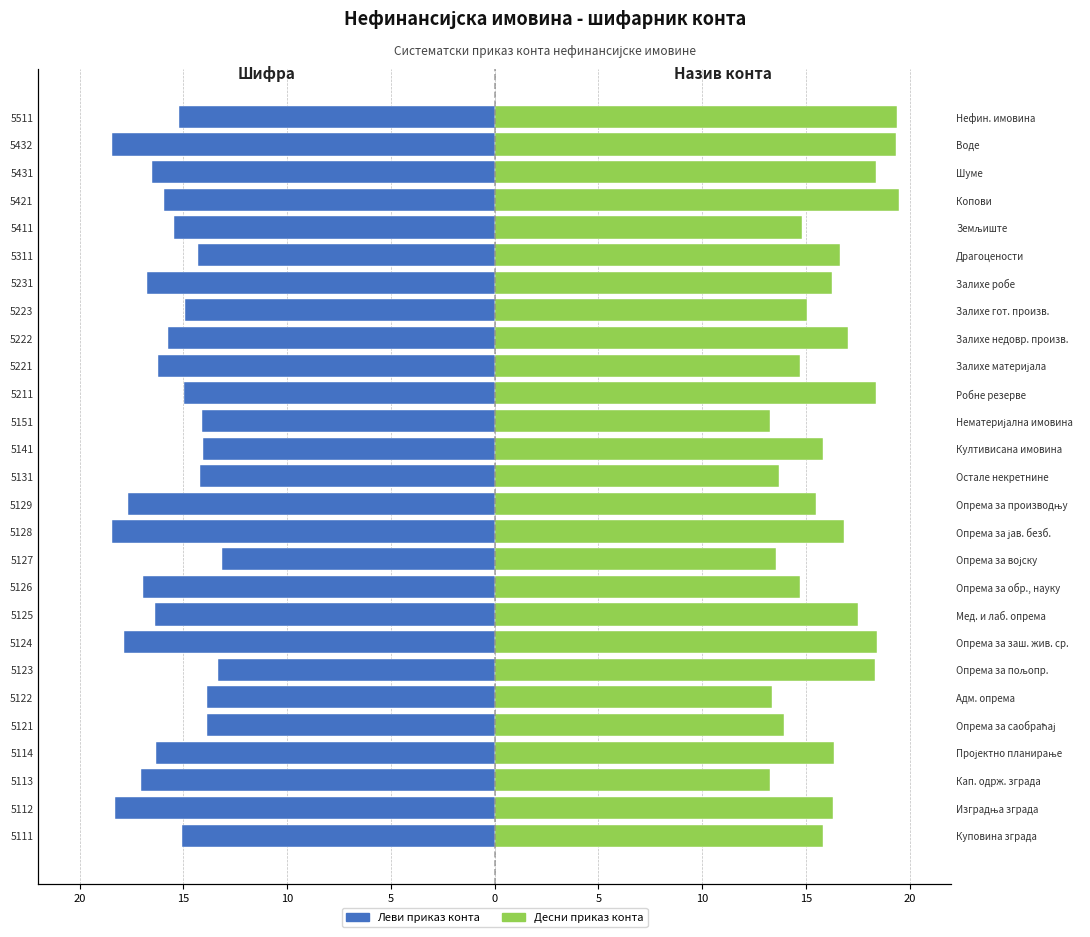

How many groups of bars are there?

27